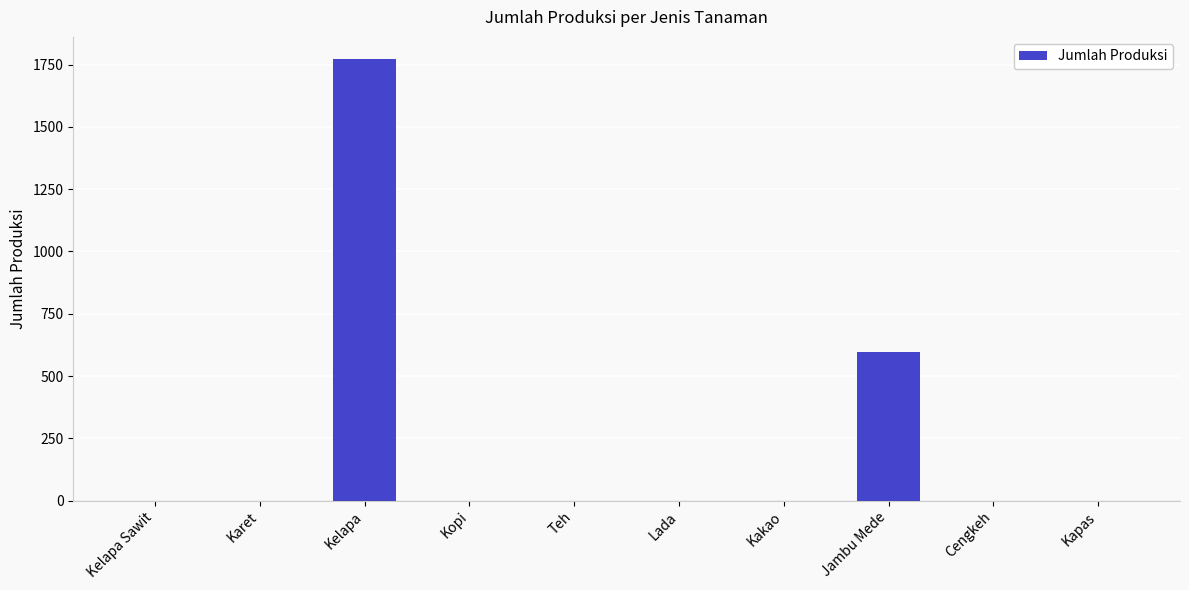

Is it true that the value at Kopi is 943.7?

False